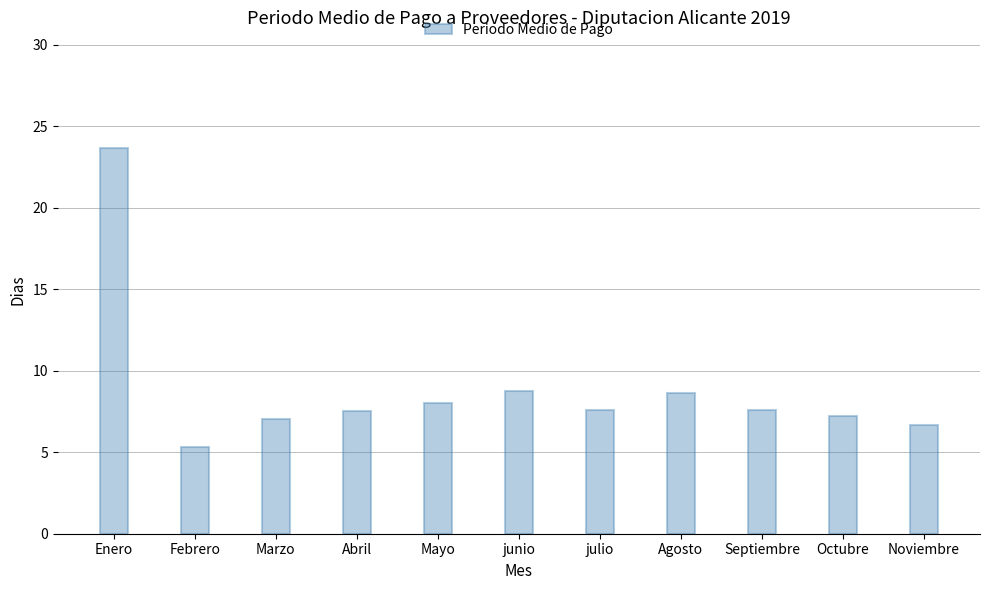

Does the chart contain any negative values?

No